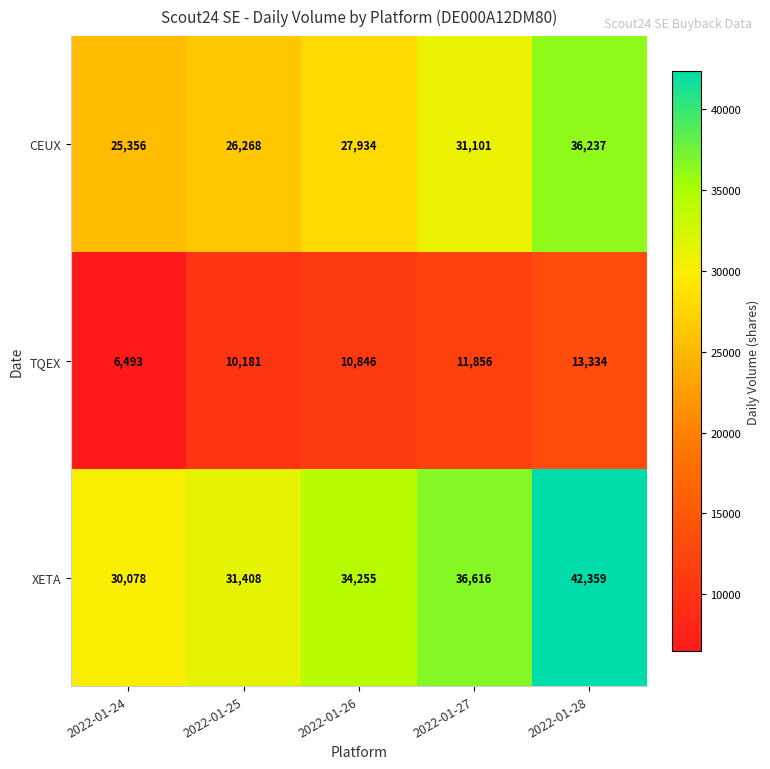

What value does the XETA series have at 2022-01-24?

30078